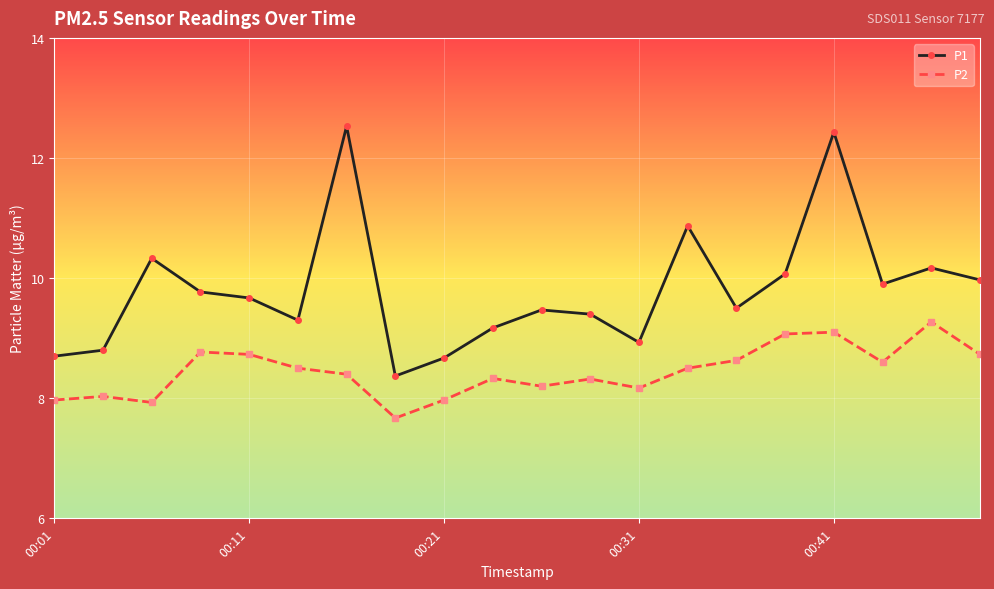

Which series has the largest total across all categories?

P1